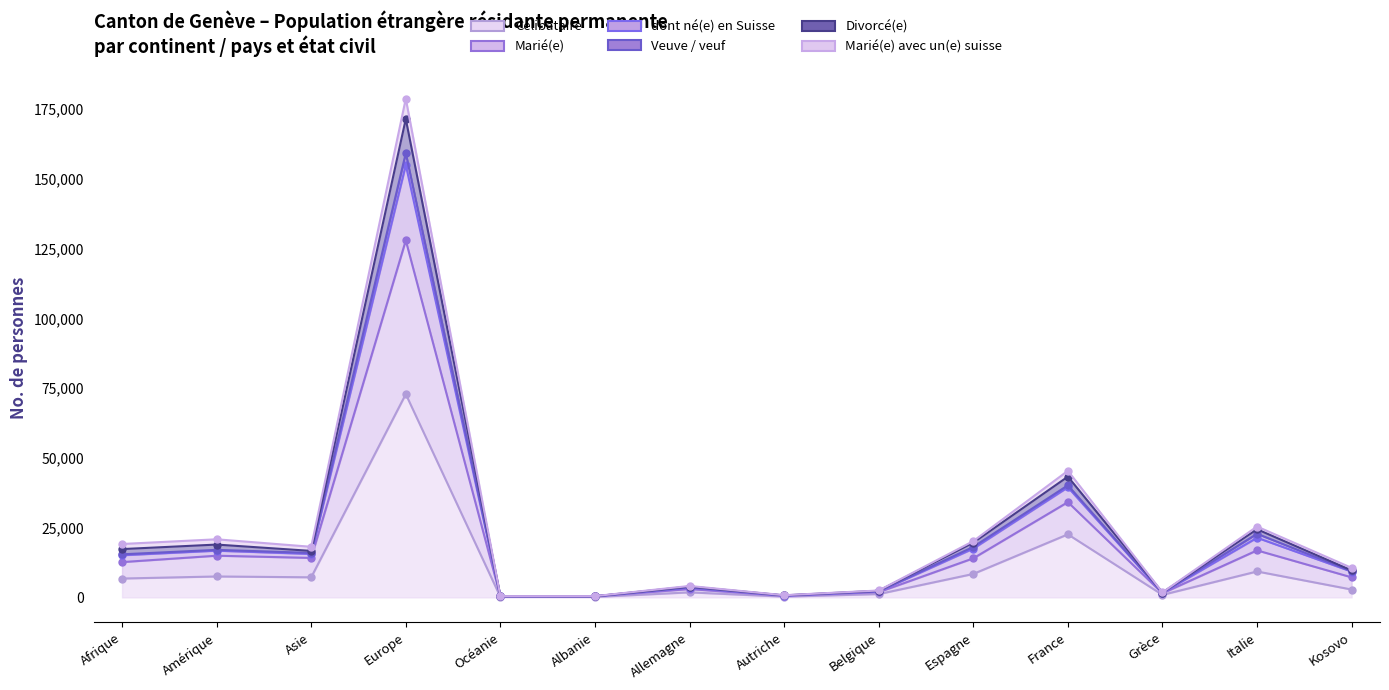

True or false: Célibataire and dont né(e) en Suisse cross at least once.

False